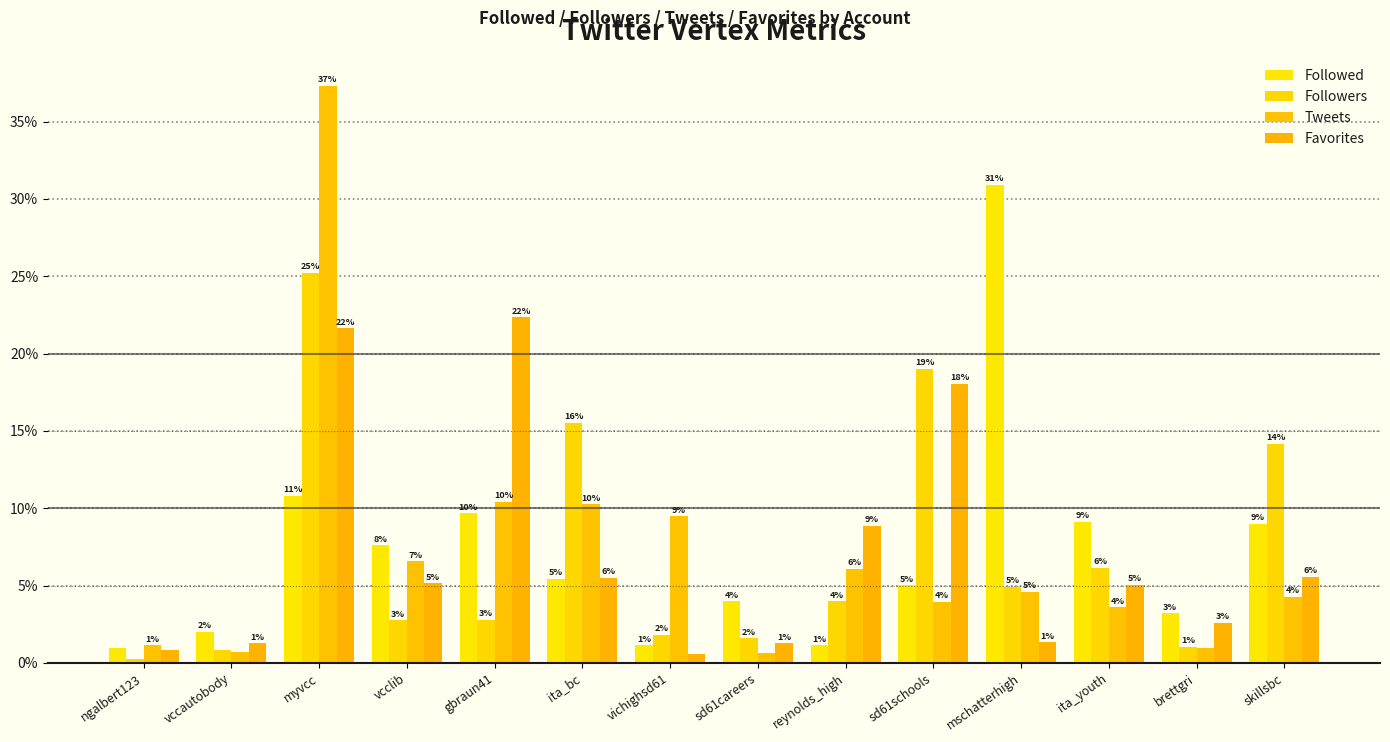

How many groups of bars are there?

14